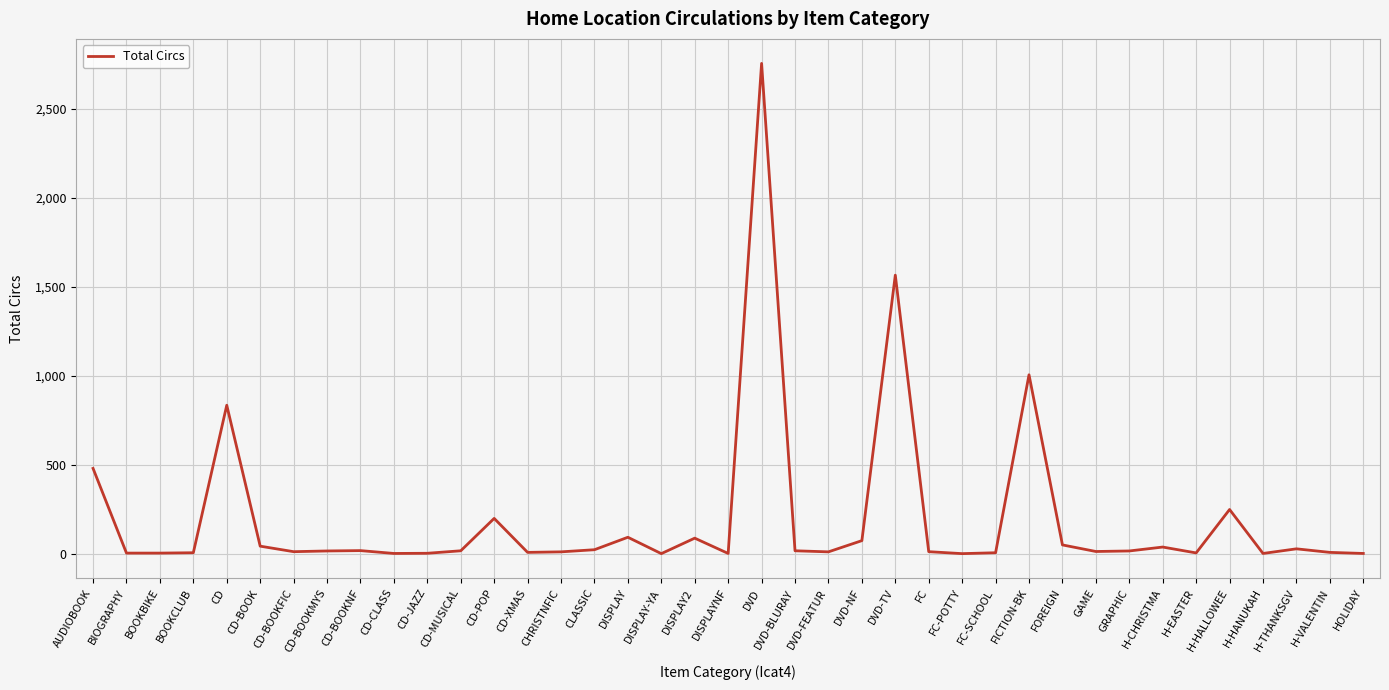

Does the chart have visible grid lines?

Yes